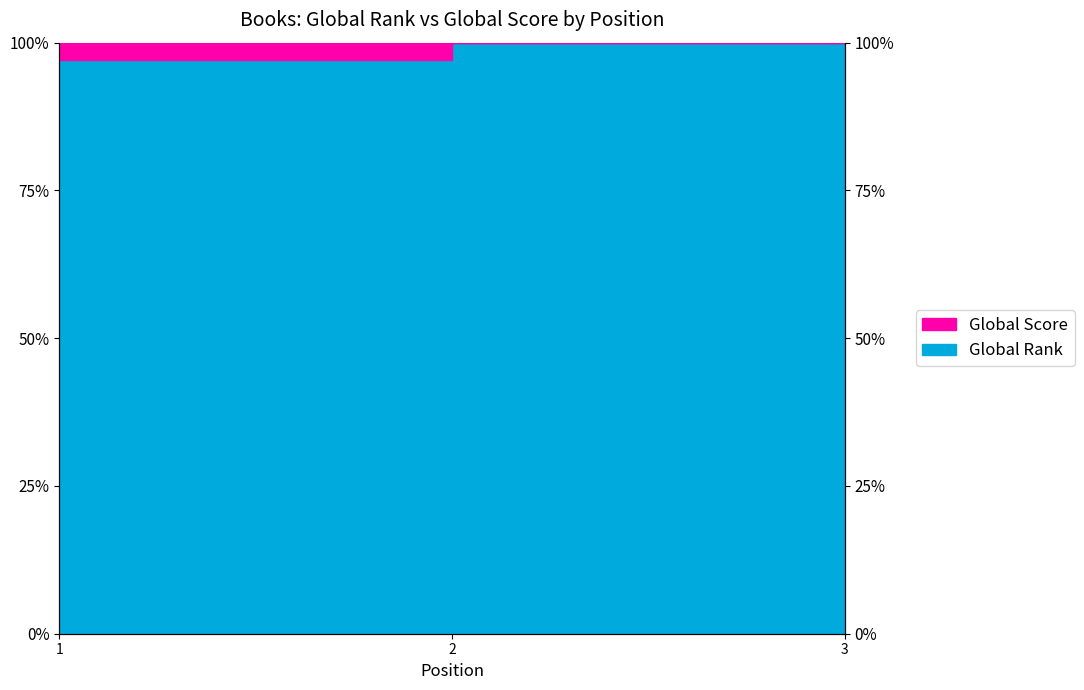

Count the number of categories in the chart.

3